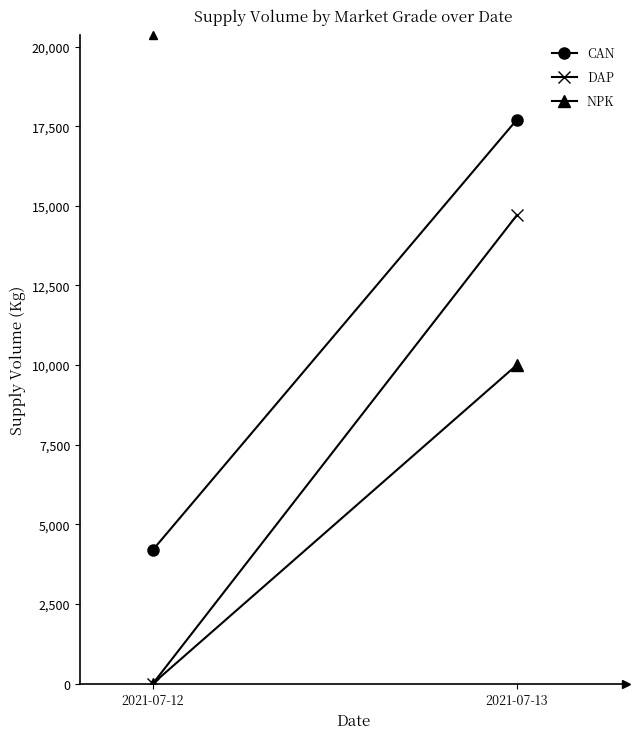

Between 2021-07-13 and 2021-07-12, which is larger?

2021-07-13